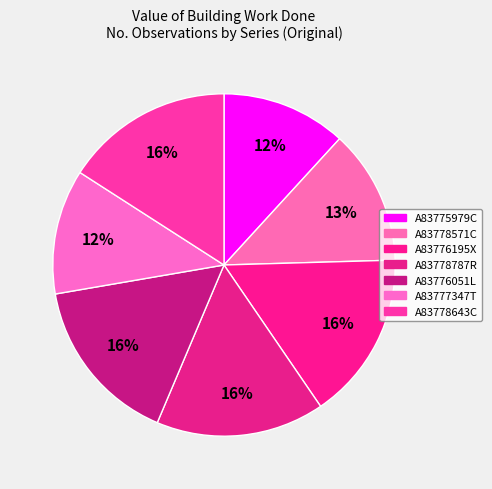

Approximately how many times larger is the value at A83776051L compared to A83778787R?

1.0